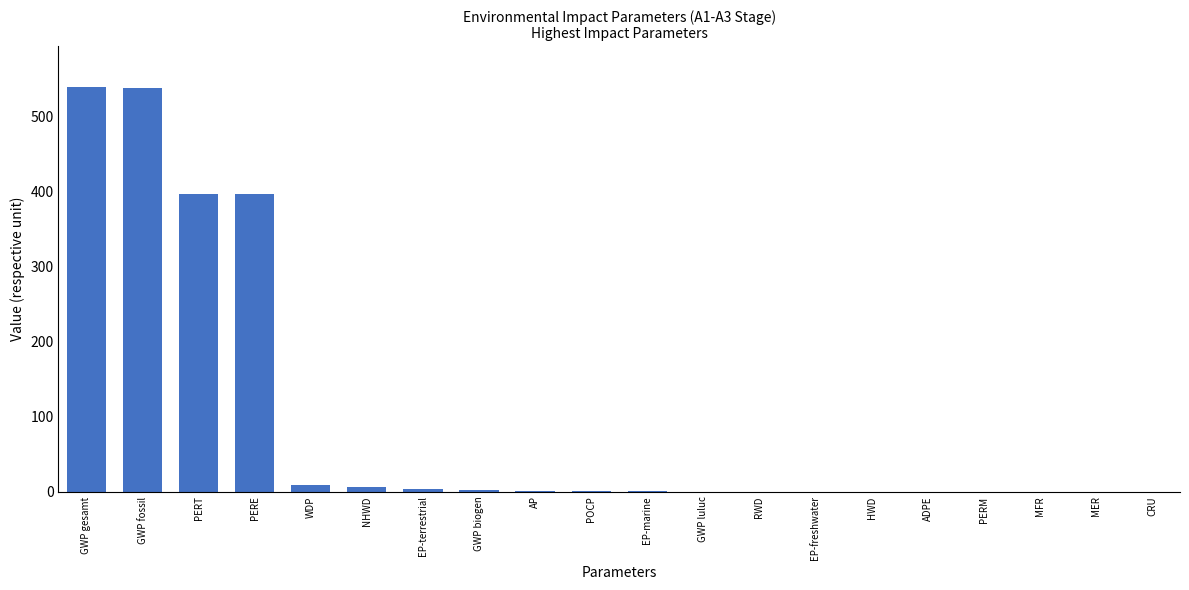

Is it true that the value at GWP fossil is 537.7?

True